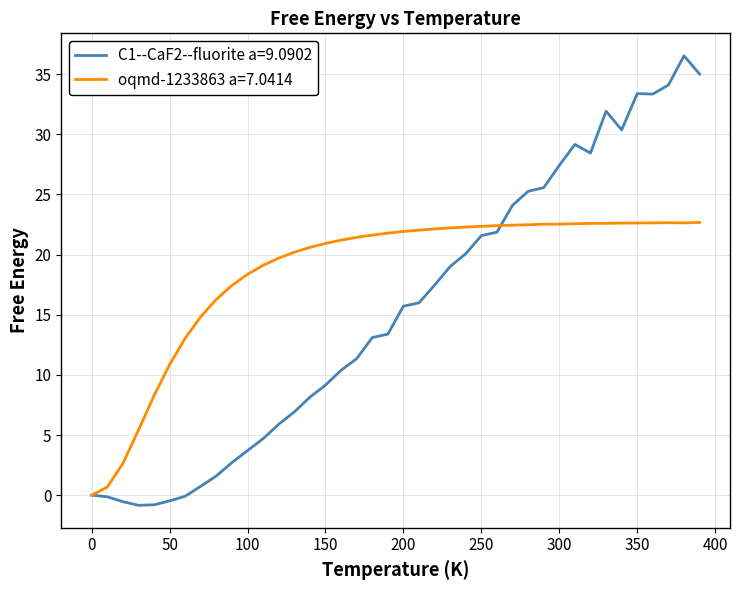

What is the maximum value for oqmd-1233863 a=7.0414?

22.7